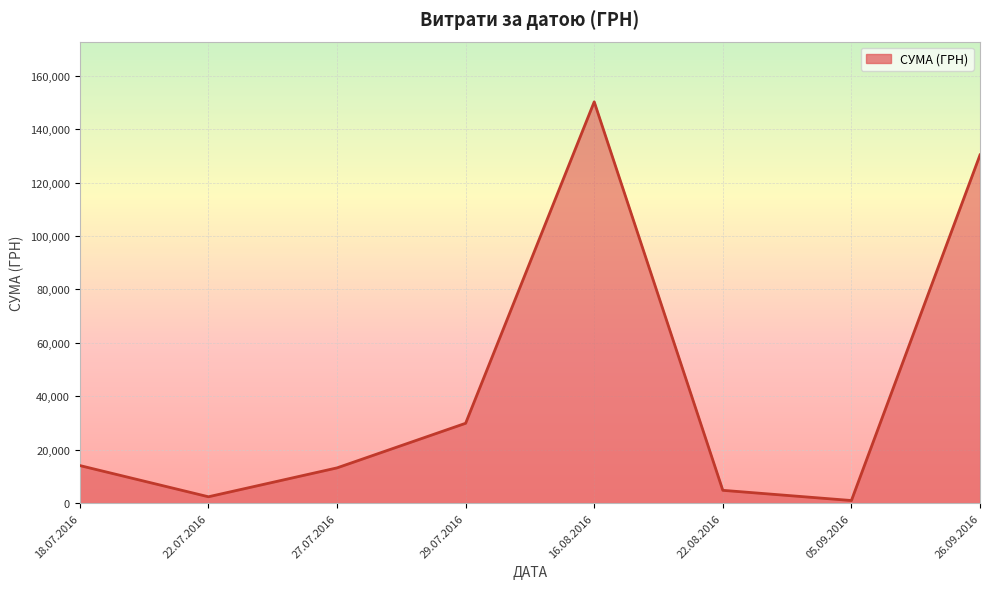

The value at 16.08.2016 is 257376.5. True or false?

False